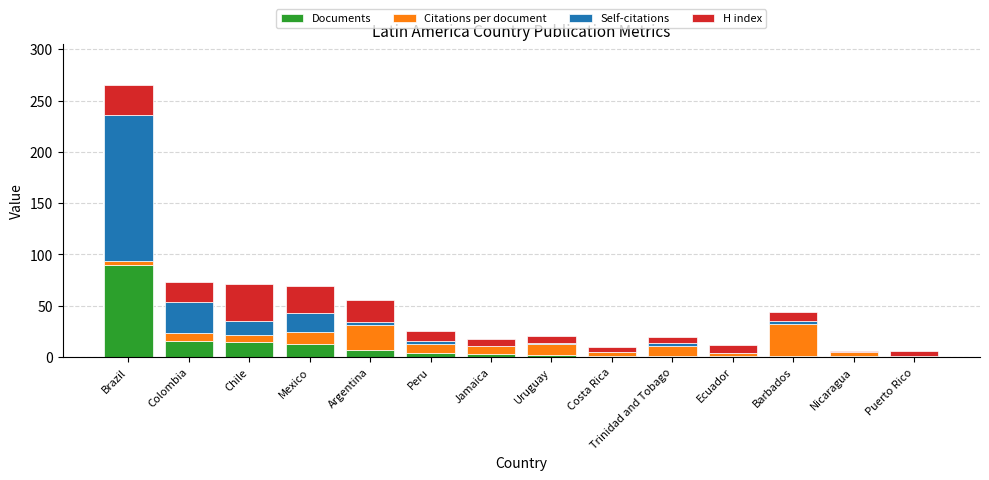

What is the sum of all Documents values?

156.0